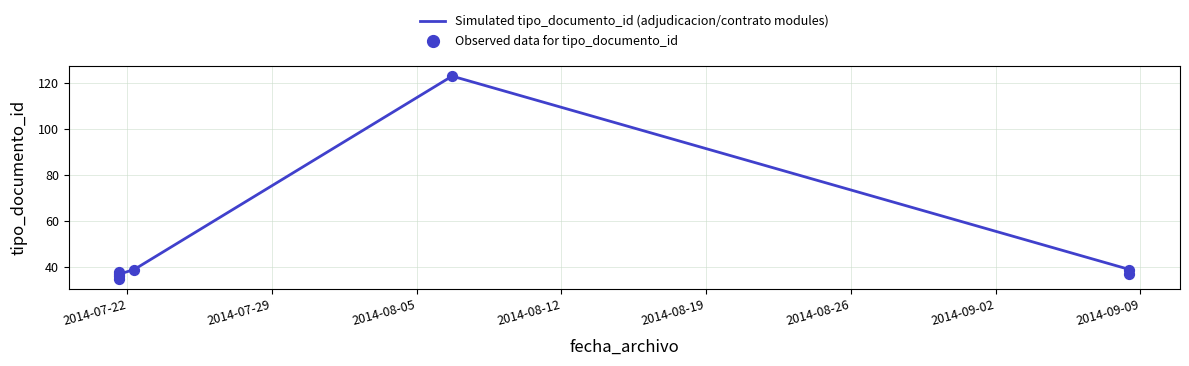

At how many categories does at least one series exceed 36?

6